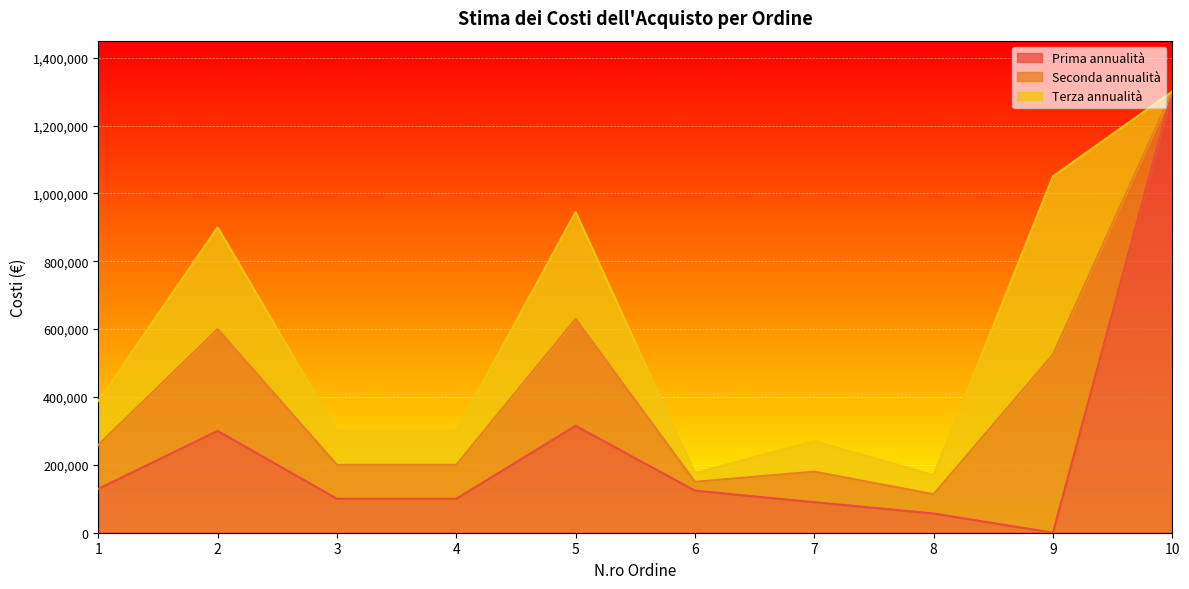

How many series are shown in this chart?

3